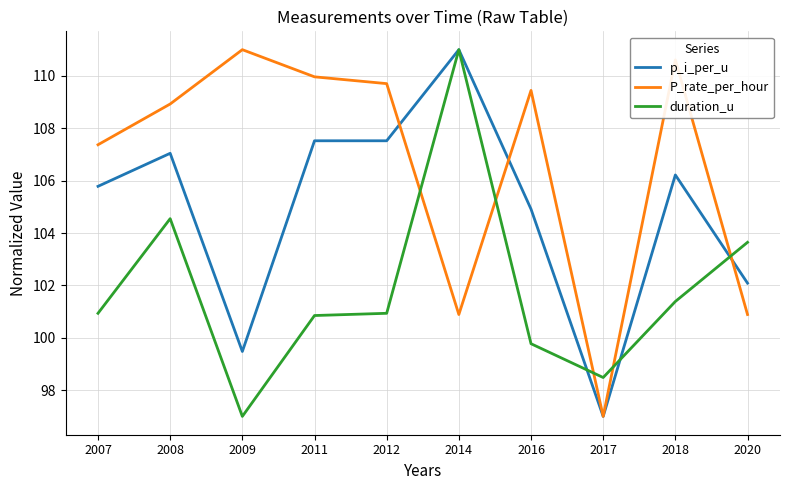

What is the spread (max minus min) of values at 2008?

4.4